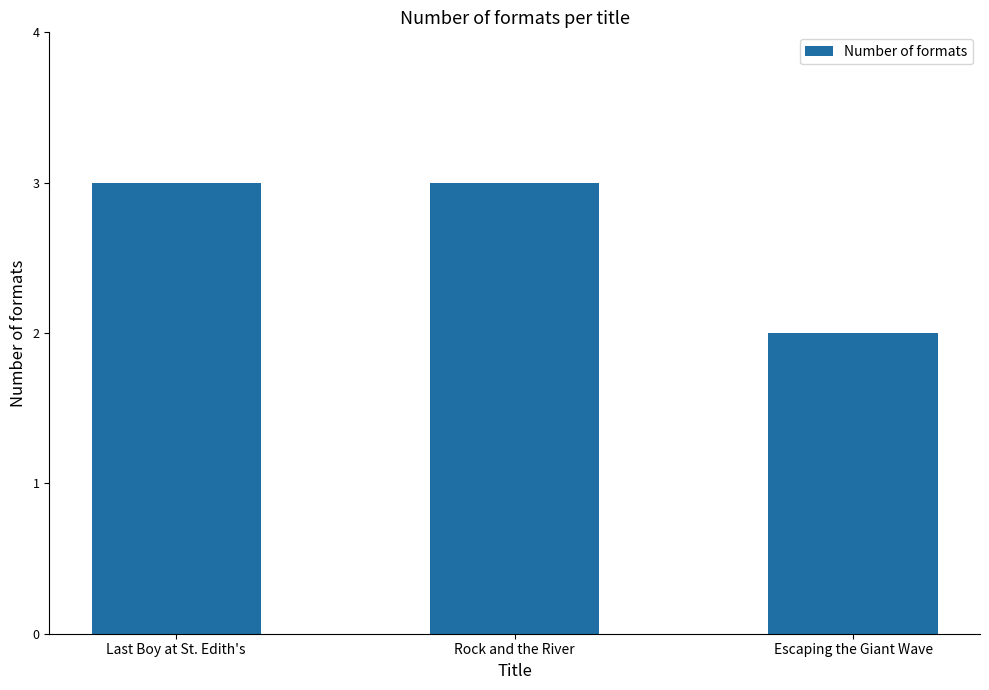

Which label corresponds to the smallest value in the chart?

Escaping the Giant Wave